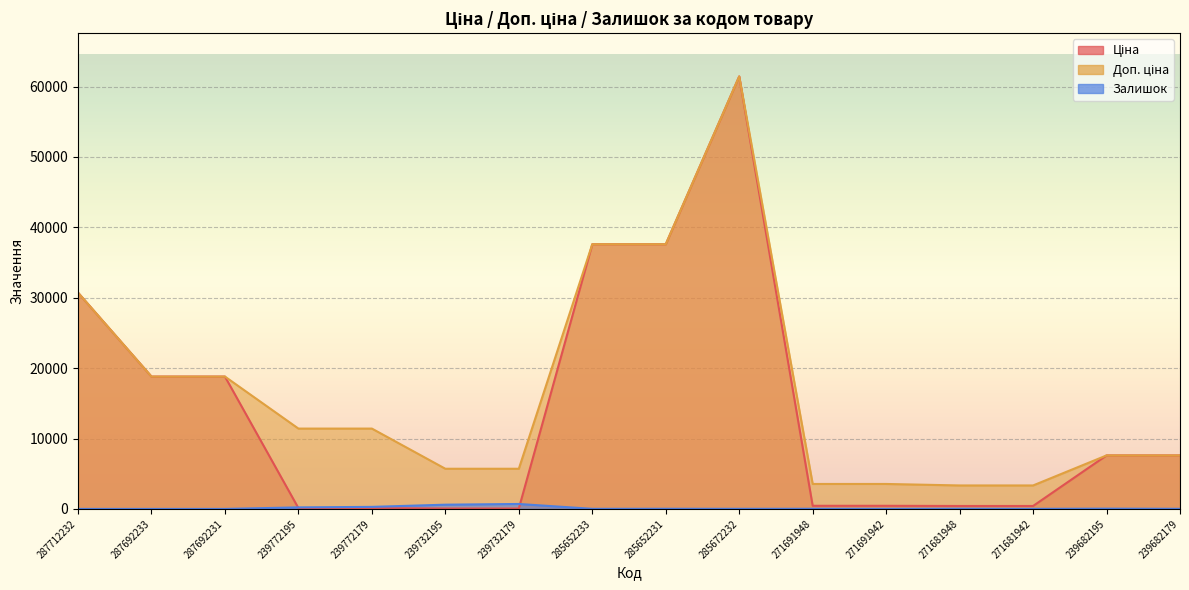

What is the spread (max minus min) of values at 287712232?

30717.1